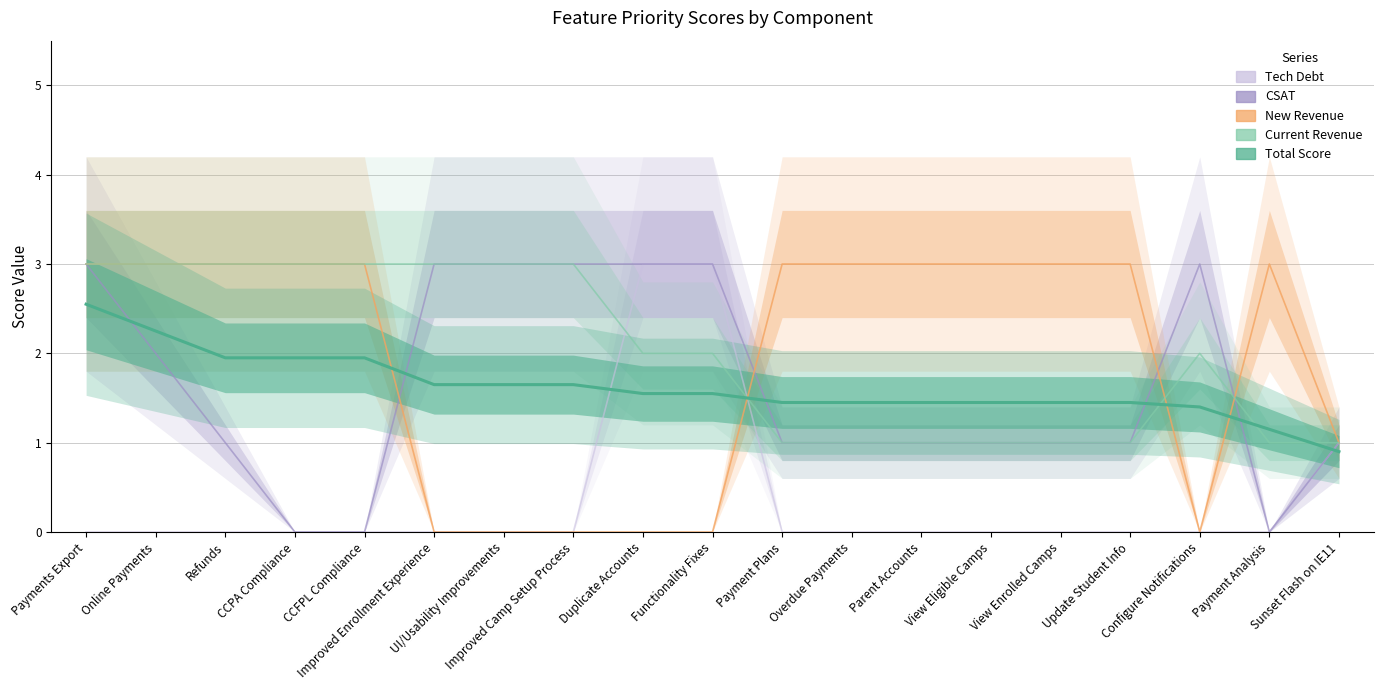

The value of New Revenue at Payment Plans is 3.0. True or false?

True